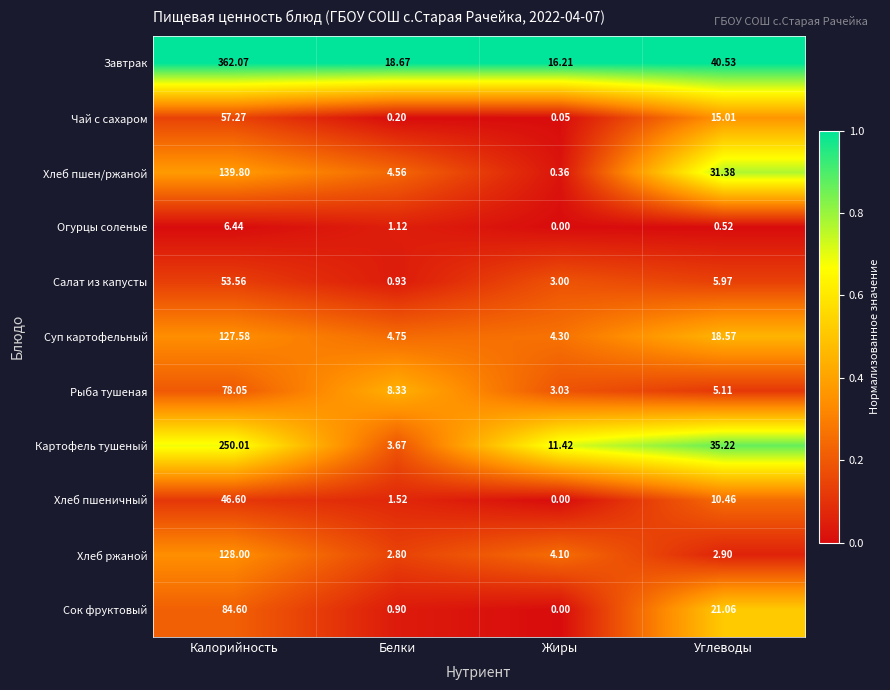

What is the total value across all series at Калорийность?

1334.0